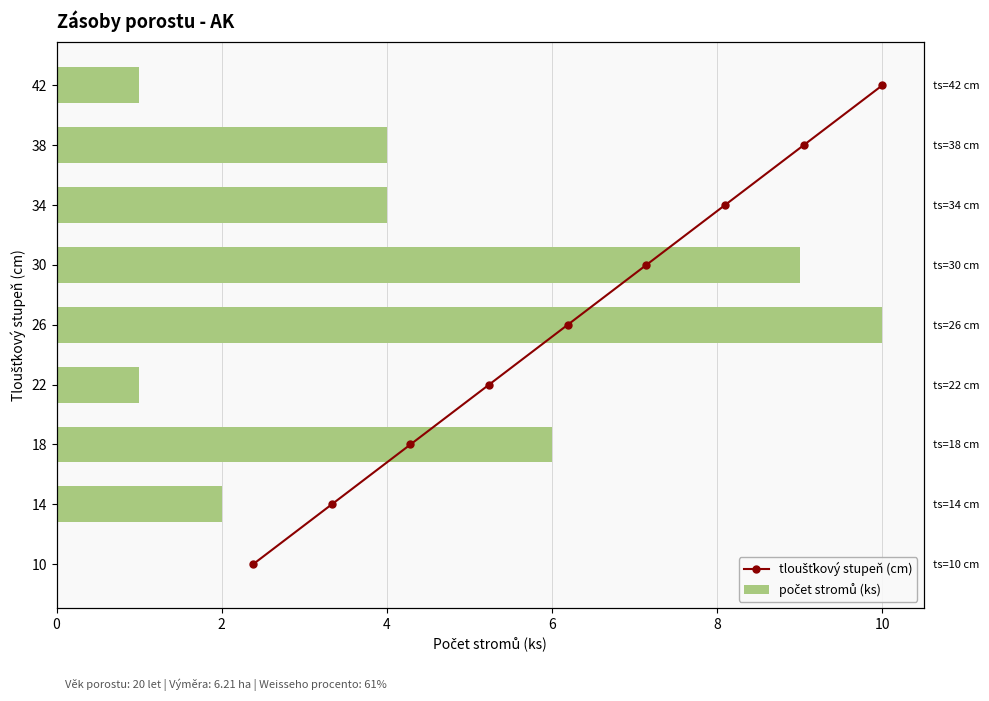

What value does the tloušťkový stupeň (cm) series have at 8?

4